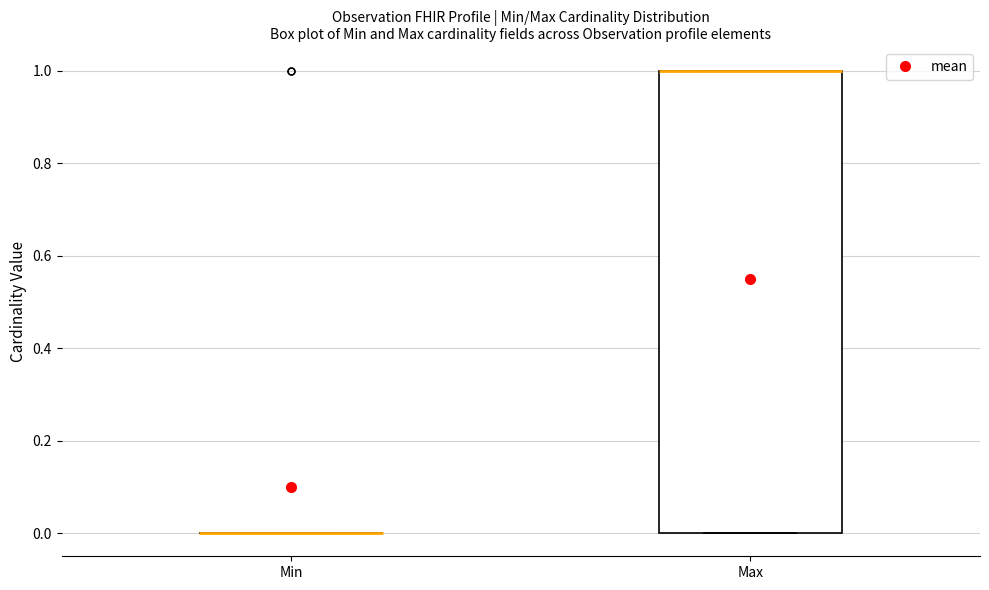

Reading left to right, transcribe this box plot: for each box, give where its median line is, the range the box spans, and where its two whiskers end, as read against the y-axis. The values are not printed on the chart, so give them approximately, as read against the axis.

Min: box collapsed to a line at 0, whiskers 0 to 0
Max: median 1 (drawn on the box's upper edge), box 0 to 1, whiskers 0 to 1